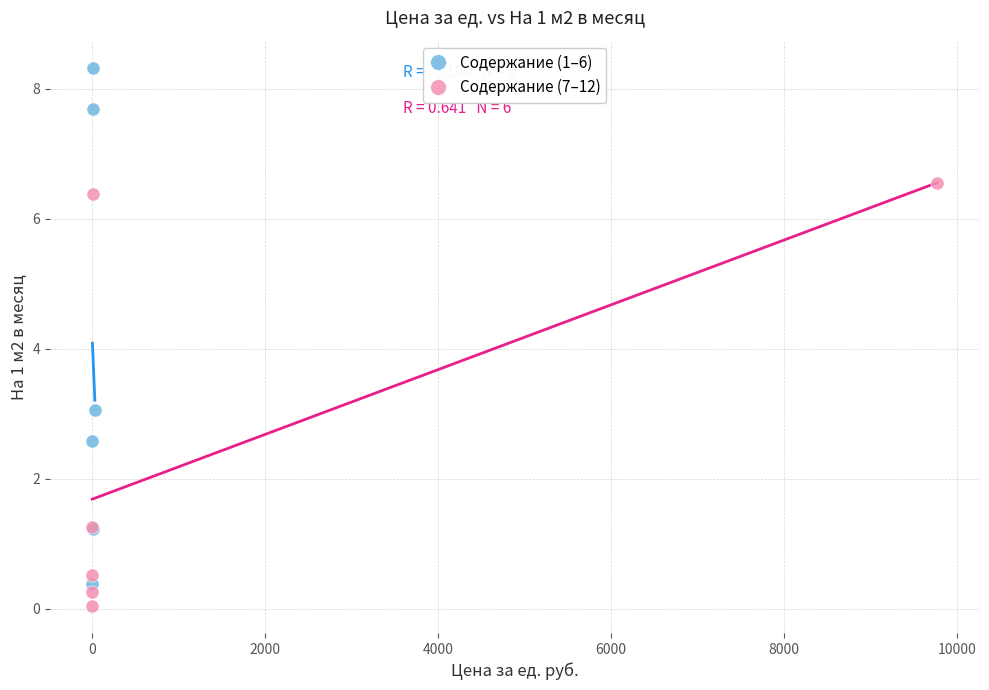

Which series has the largest Y range (max minus min)?

Содержание (1–6)